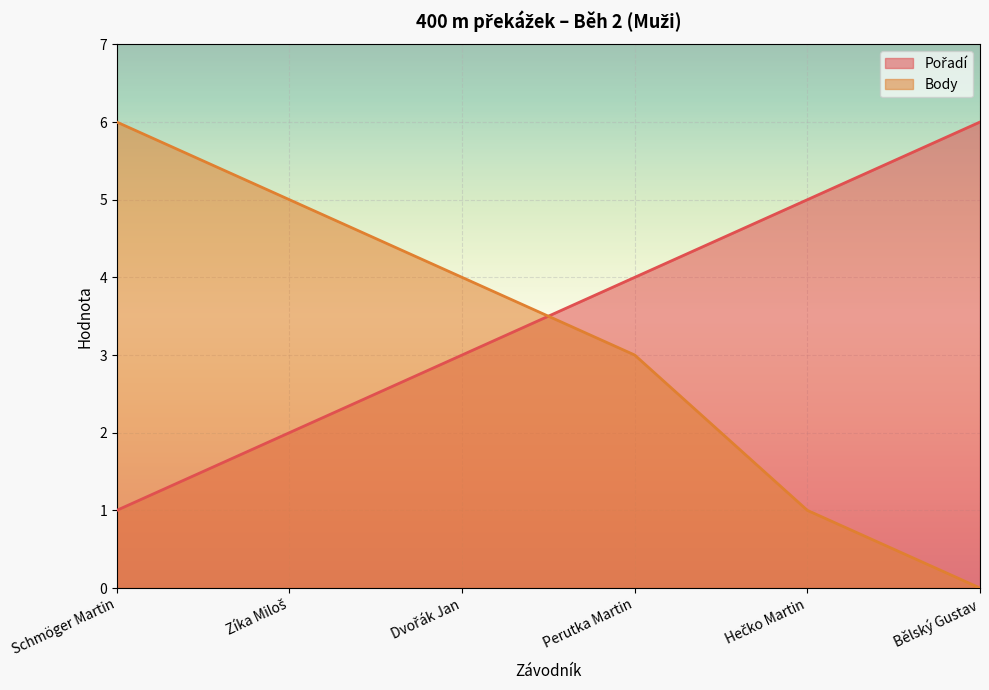

How many values in the Body series exceed 4?

2